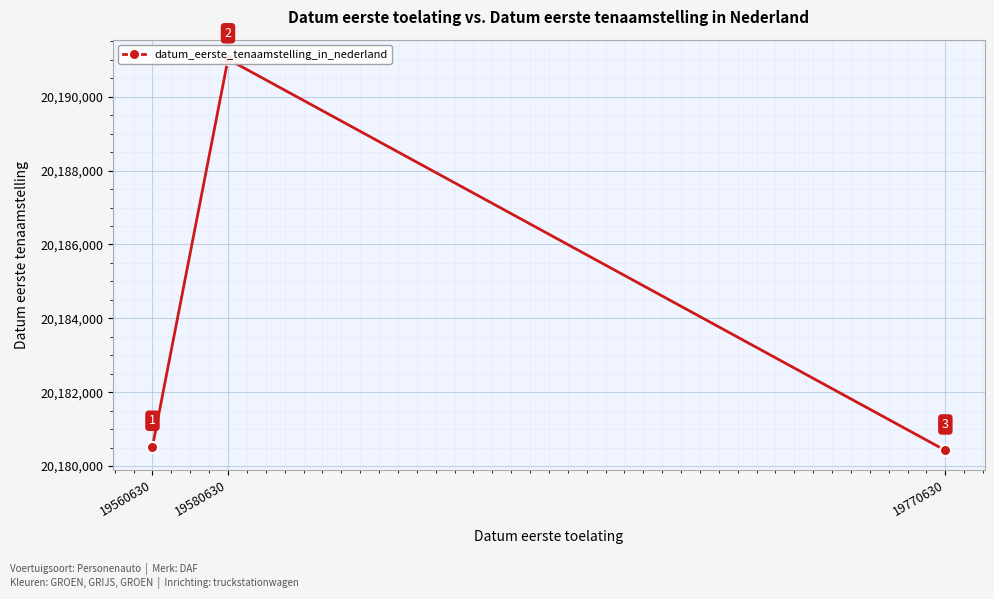

What is the change in value from 19580630 to 19770630?

-10593